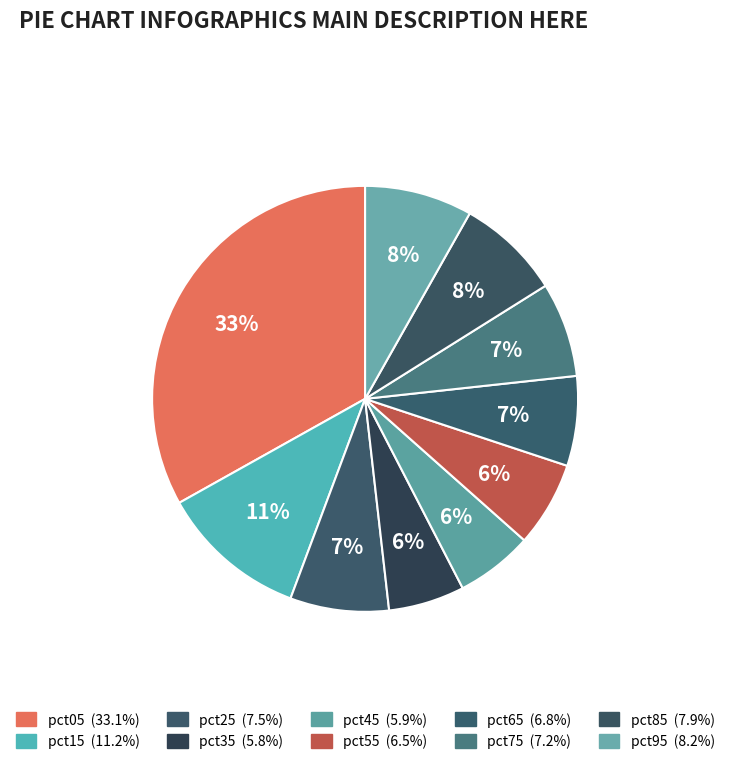

True or false: pct35 accounts for 15% of the total.

False